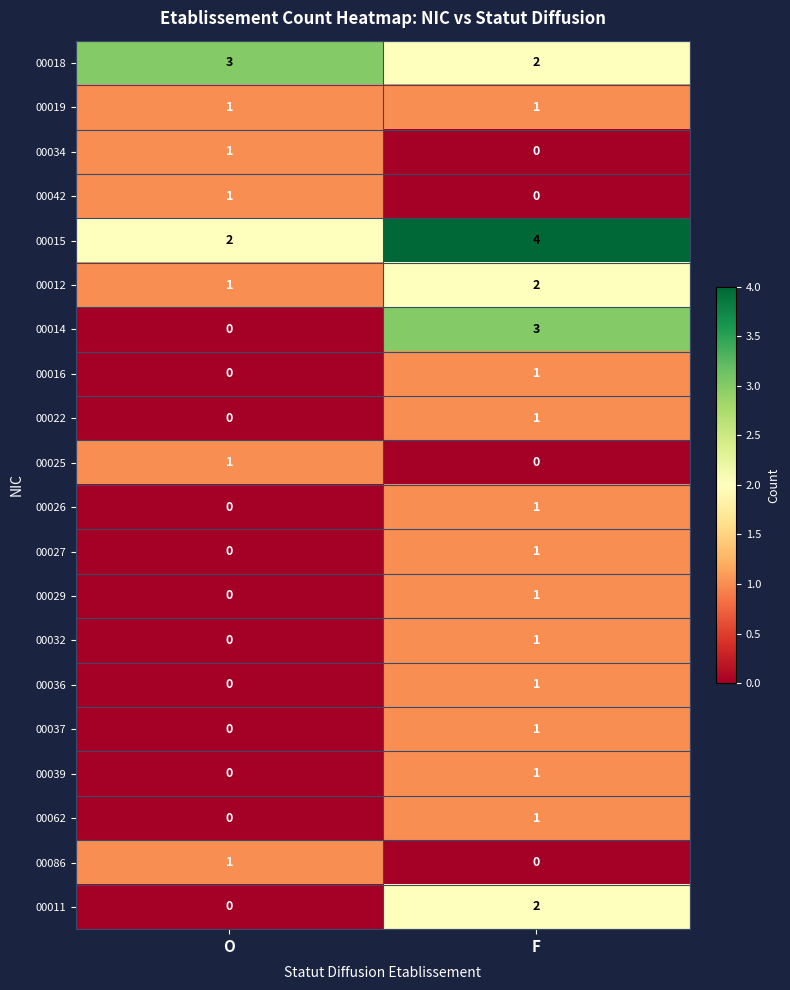

What is the maximum value shown in the chart?

4